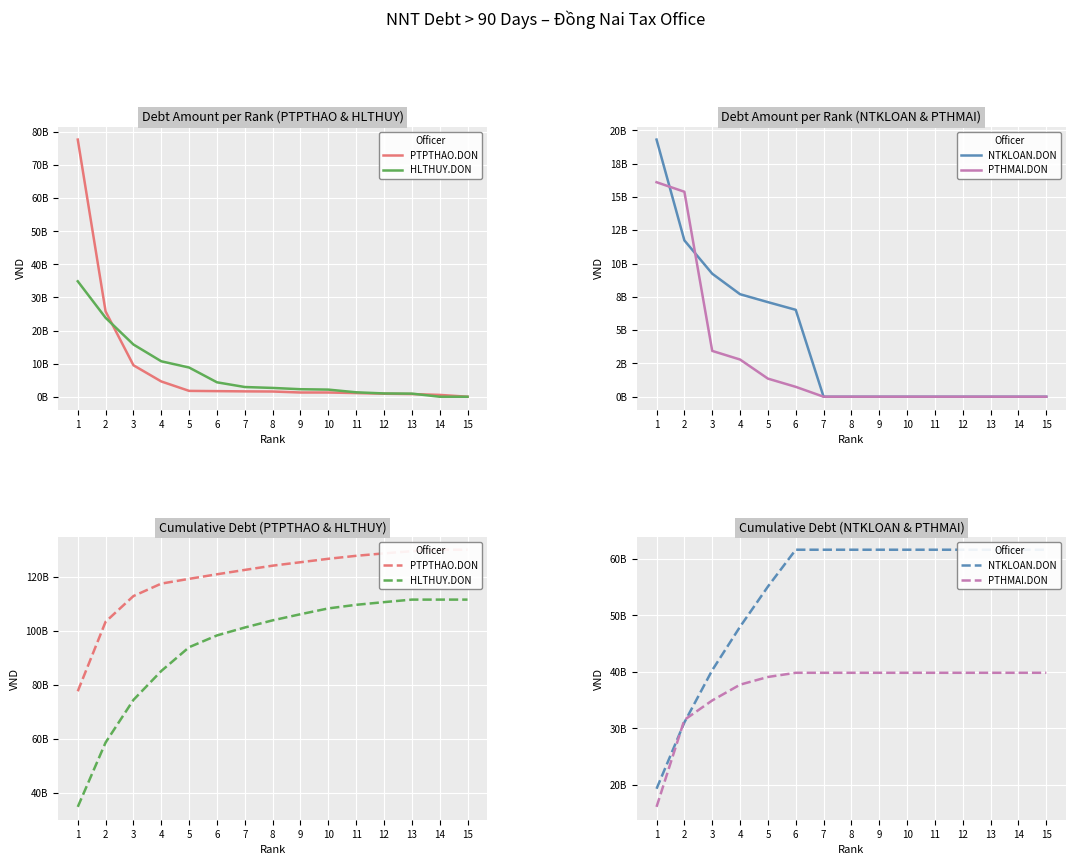

Rank the series at 3 from highest to lowest value.

PTPTHAO.DON, HLTHUY.DON, NTKLOAN.DON, PTHMAI.DON